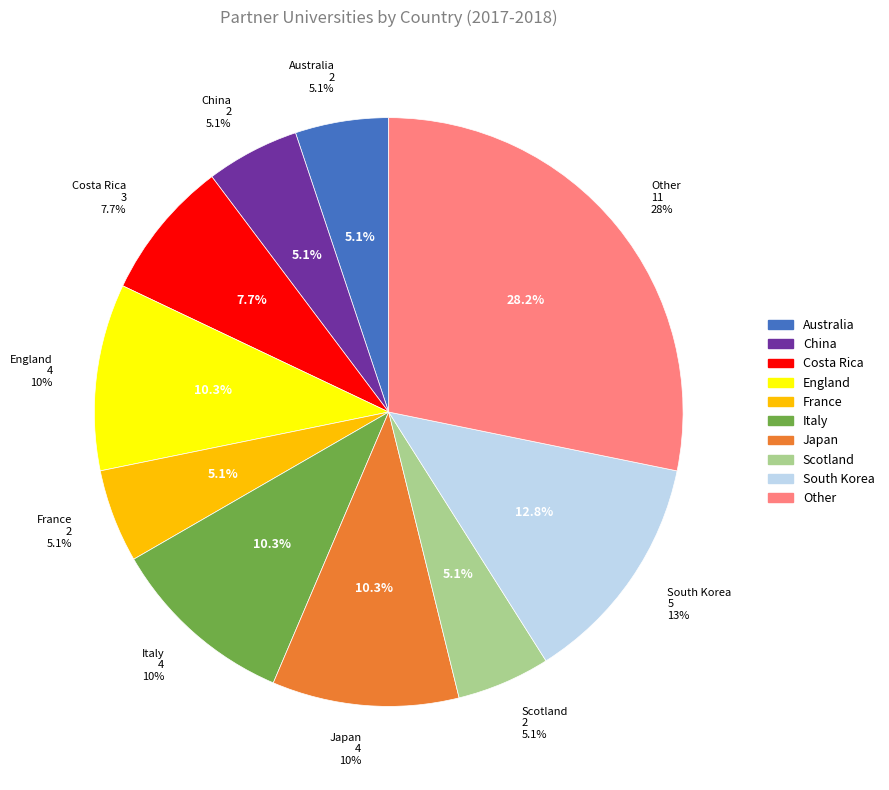

To the nearest percent, what portion does Scotland represent?

5%